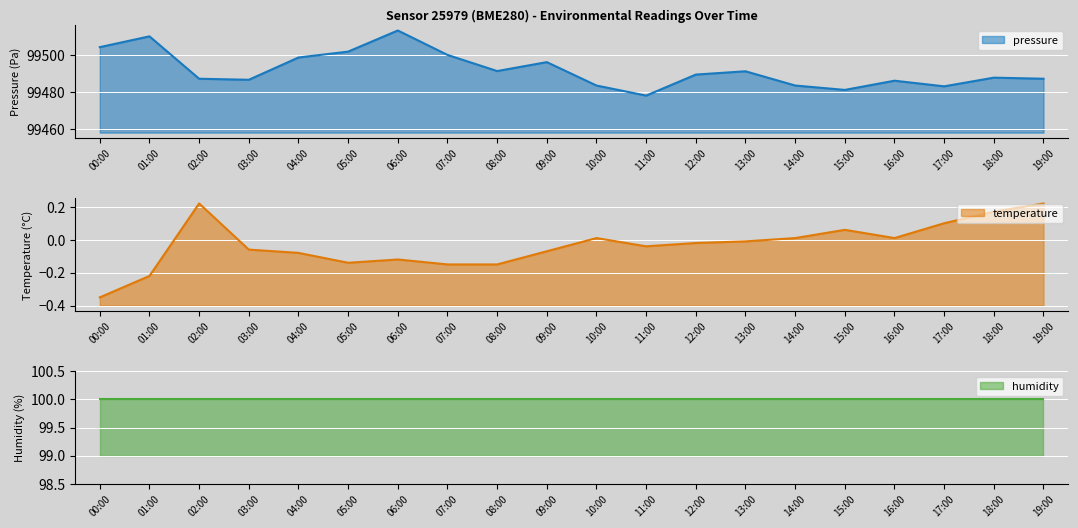

Is the value of temperature at 02:00 greater than the value of pressure at 07:00?

No